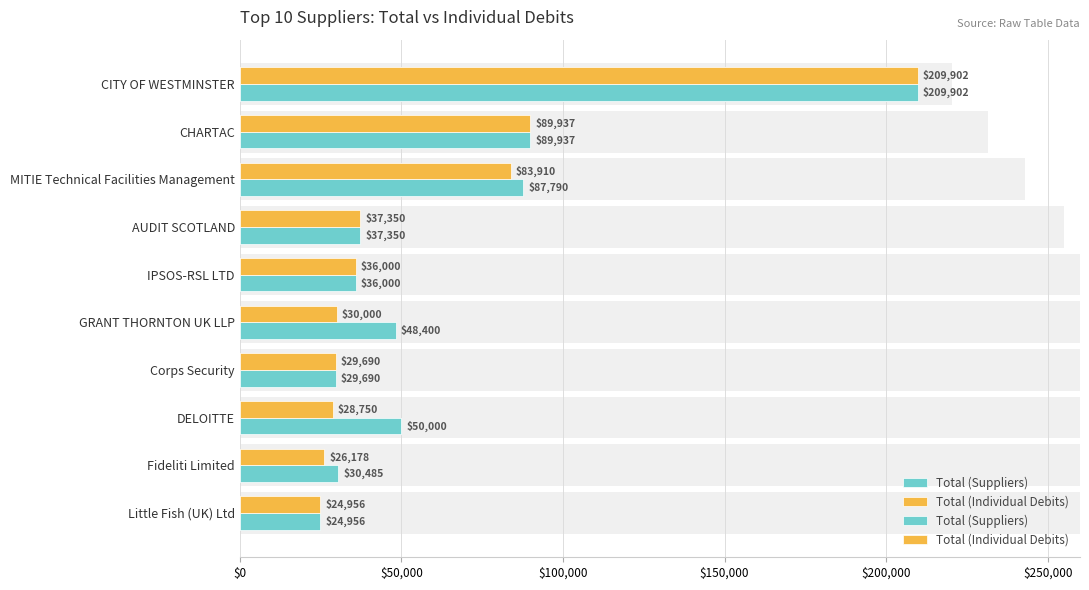

Reading left to right, list all the values displayed in this chart.

Total (Suppliers): 209902.0	89937.0	87789.7	37350.0	36000.0	48400.0	29690.4	50000.0	30485.0	24956.0
Total (Individual Debits): 209902.0	89937.0	83910.0	37350.0	36000.0	30000.0	29690.4	28750.0	26178.0	24956.0